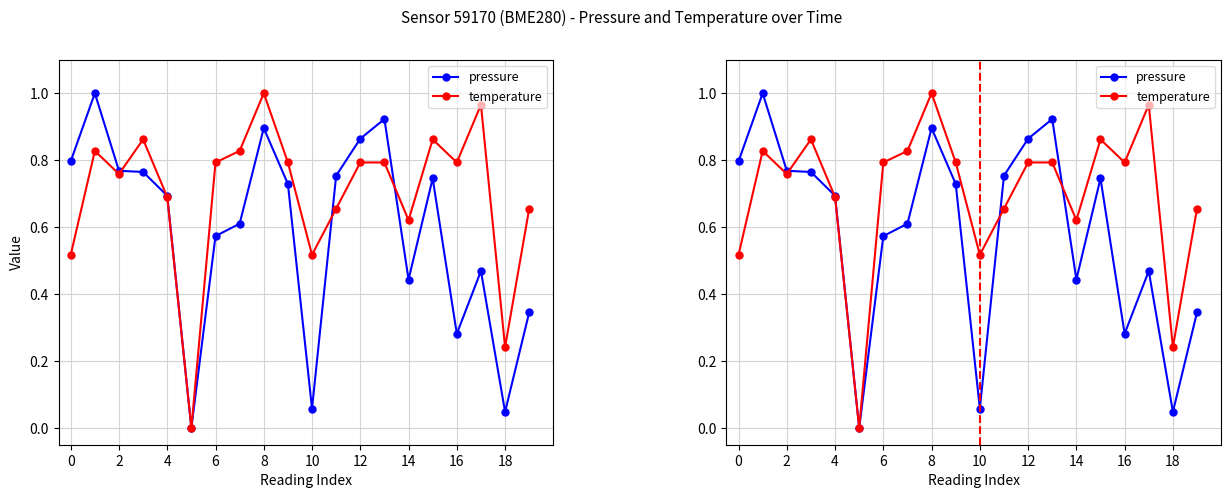

The value of temperature at 2 is 0.3. True or false?

False